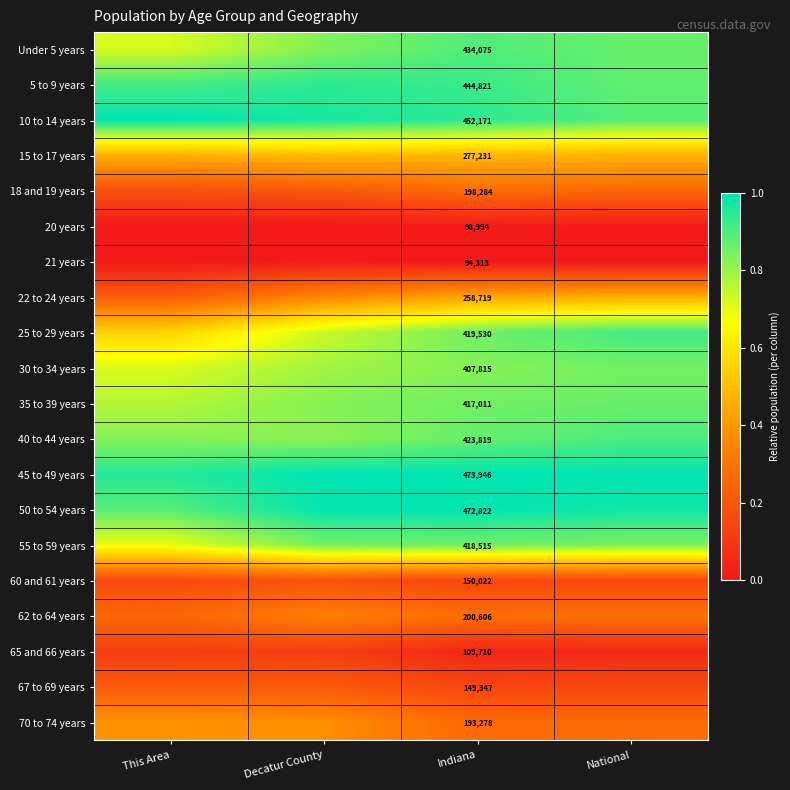

What is the total value across all series at This Area?

10.0